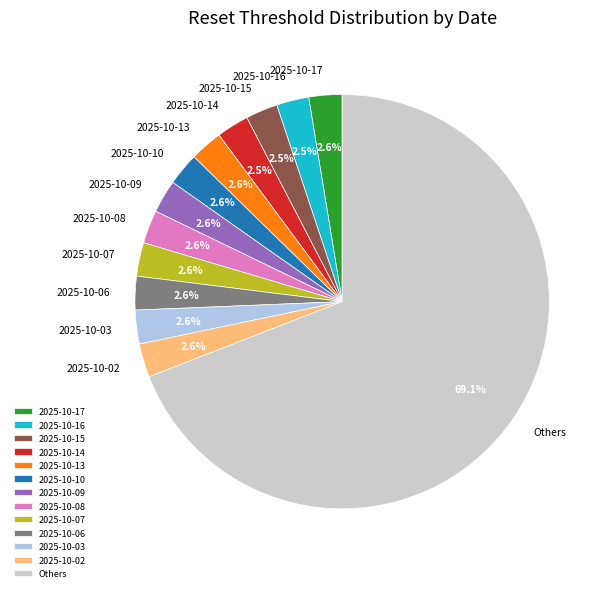

Approximately how many times larger is the value at 2025-10-16 compared to 2025-10-15?

1.0